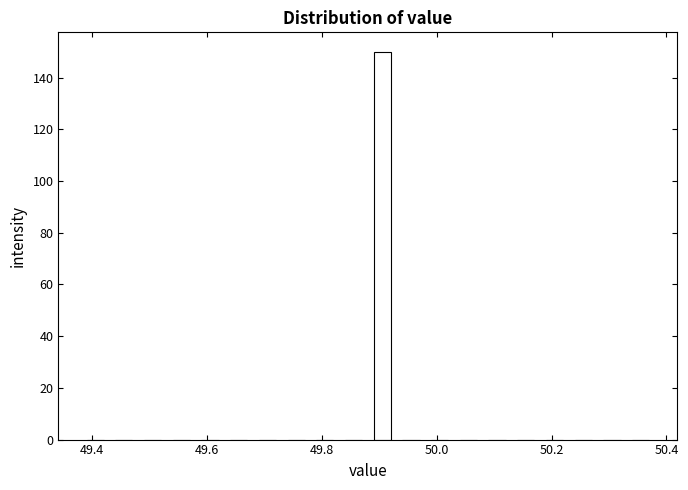

Around what value on the x-axis is the tallest bar? Give the approximate position of its centre, as read against the axis.

49.90